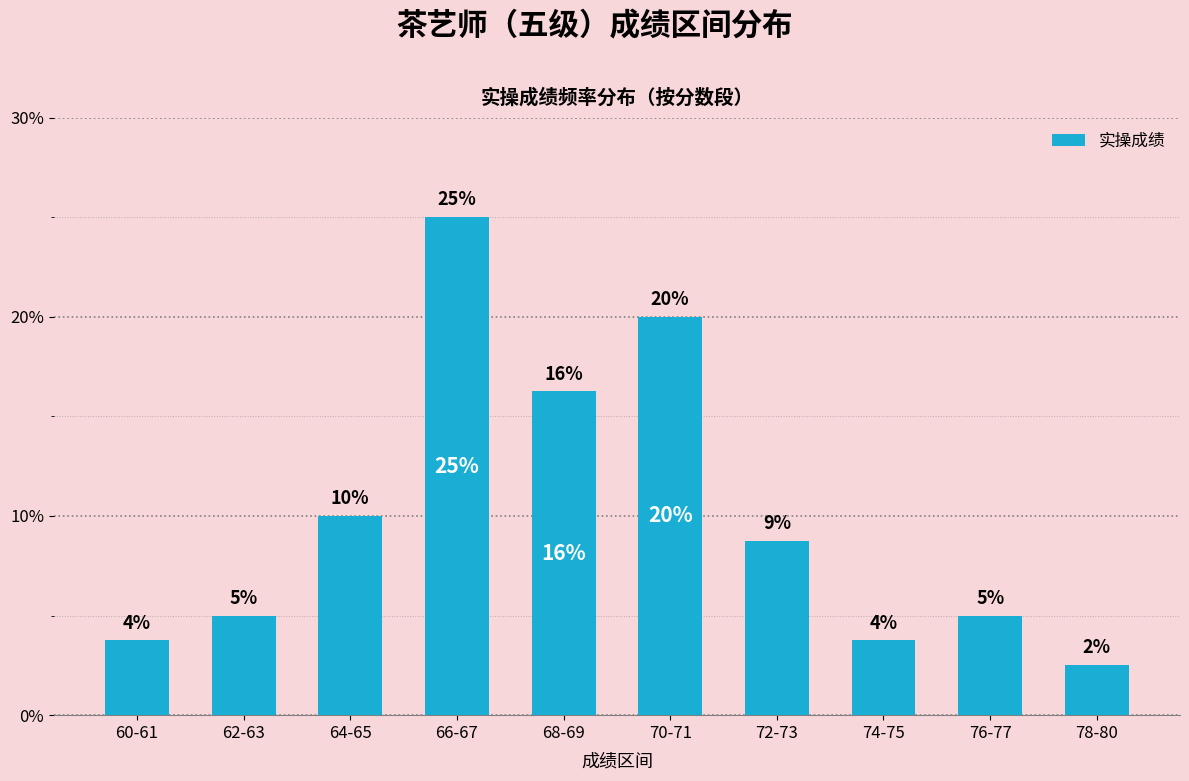

What position from the right is 78-80?

1